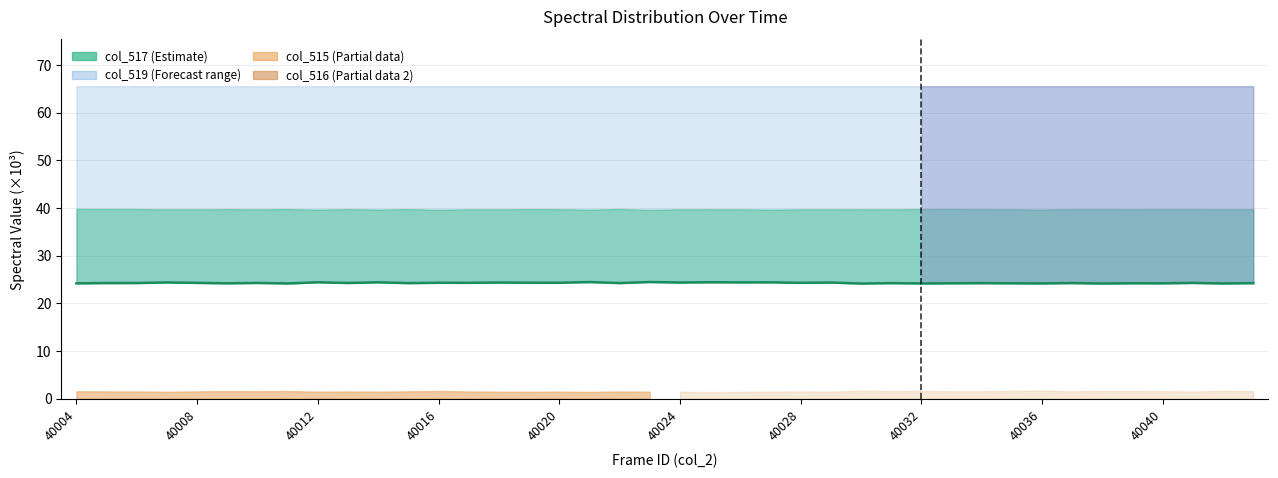

What is the minimum value shown in the chart?

24.1